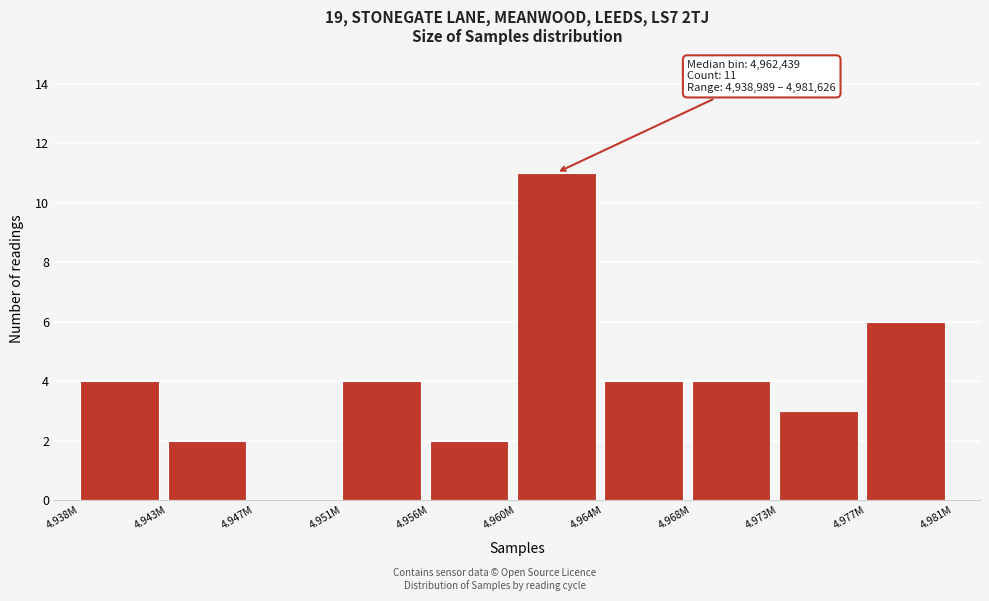

Reading right to left, what are all the values shown in this chart?

4.977M=6	4.973M=3	4.968M=4	4.964M=4	4.960M=11	4.956M=2	4.951M=4	4.947M=0	4.943M=2	4.938M=4